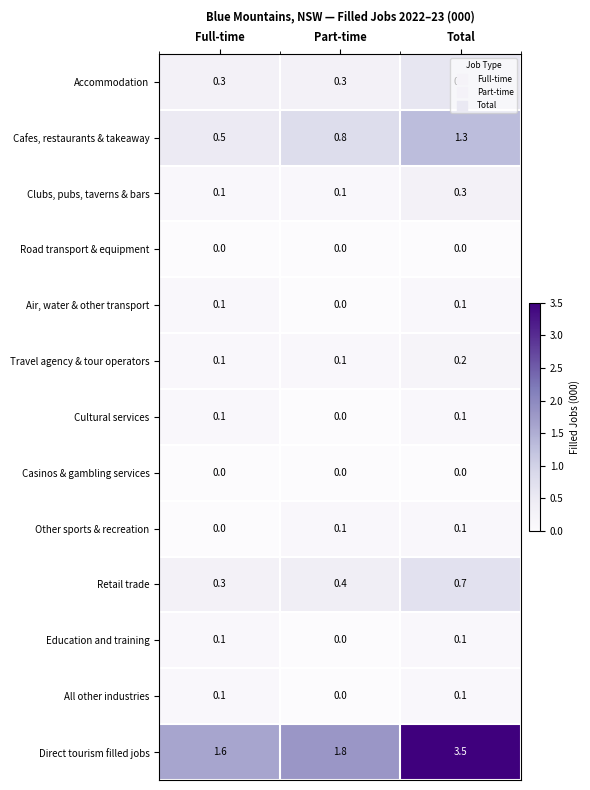

What is the total value across all series at Part-time?

3.6